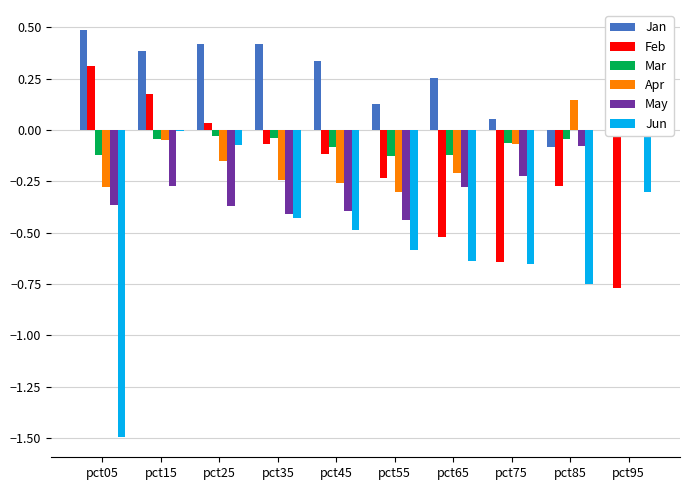

True or false: Apr has a value of -0.2 at pct35.

True